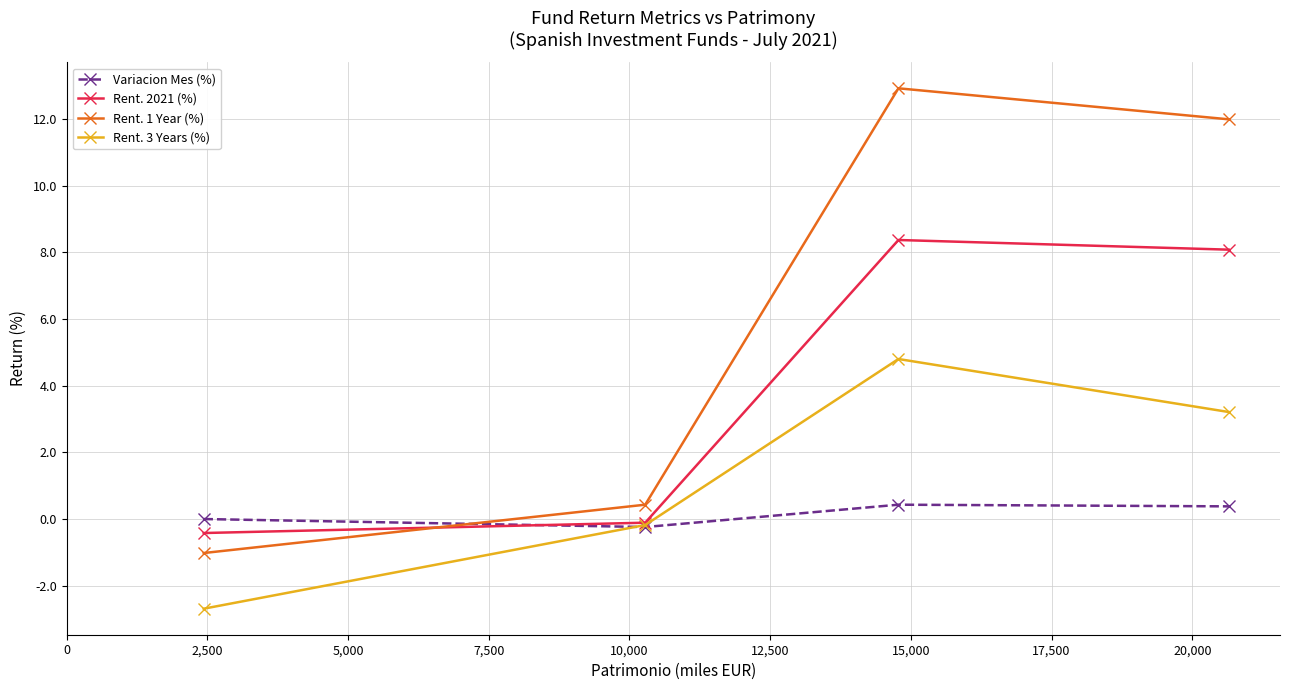

Rank the series by their maximum value, from lowest to highest.

Variacion Mes (%), Rent. 3 Years (%), Rent. 2021 (%), Rent. 1 Year (%)